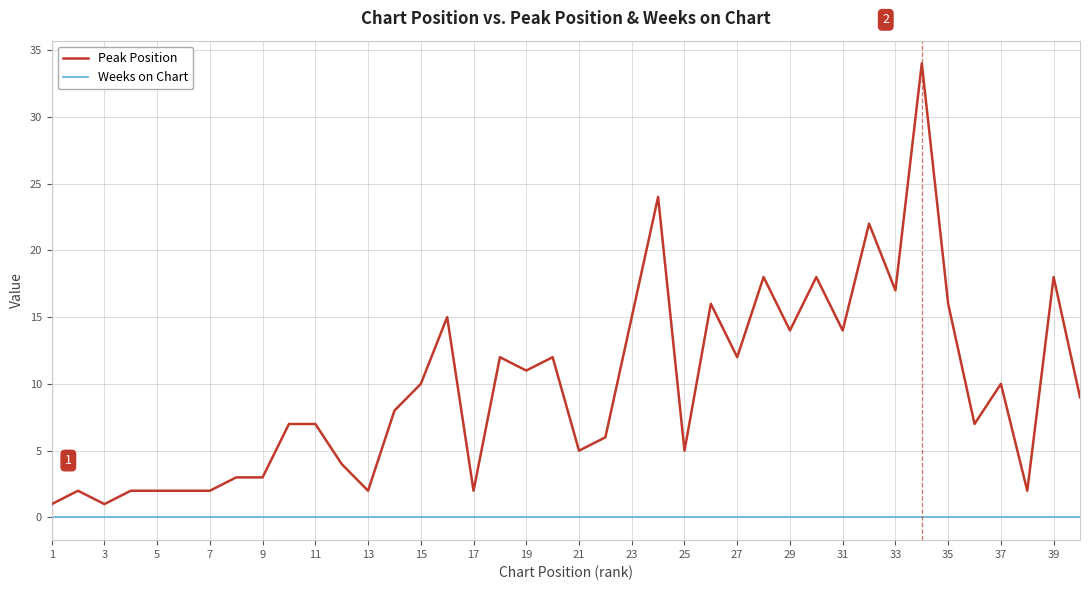

Is this an area chart (filled region under the line)?

No